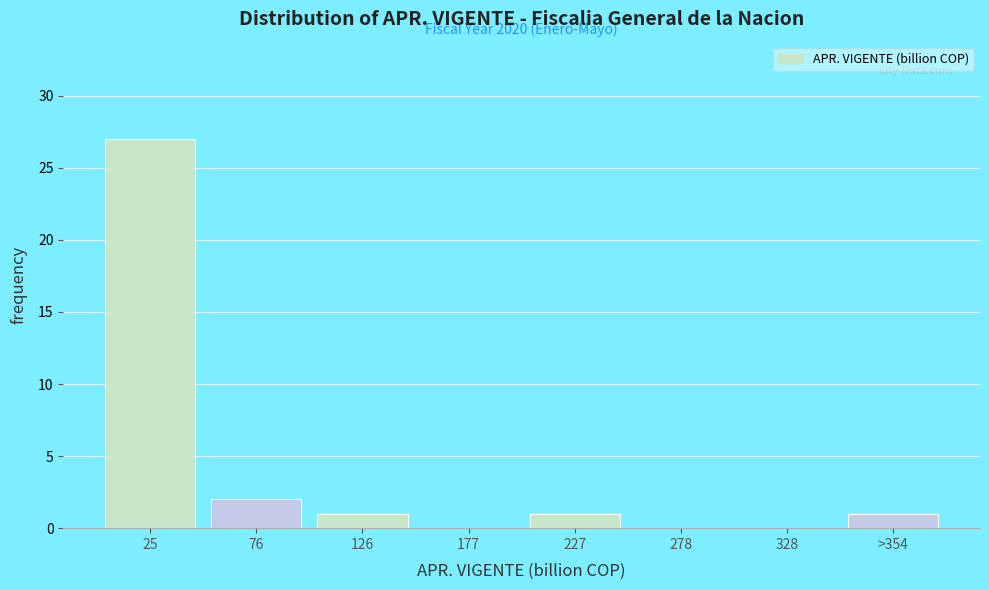

Reading left to right, transcribe all the data shown in this chart.

25=27	76=2	126=1	177=0	227=1	278=0	328=0	>354=1